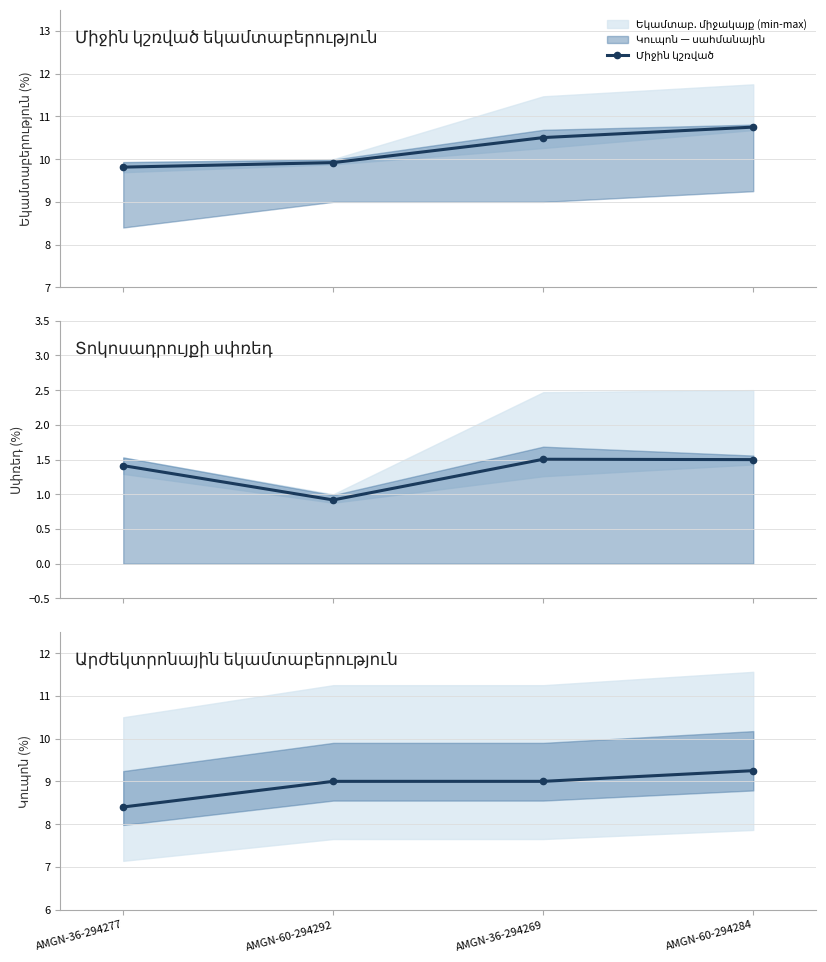

What is the label of the 4th point from the right?

AMGN-36-294277